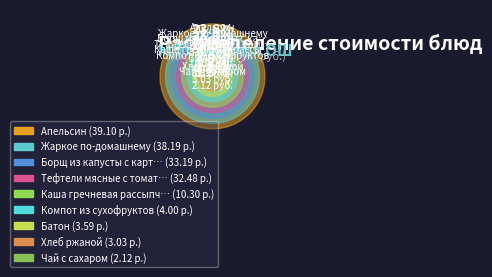

What is the change in value from Апельсин to Компот из сухофруктов?

-35.1